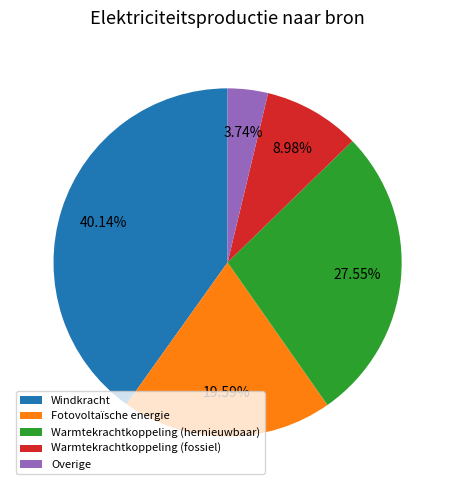

Is there a majority slice in this chart?

No